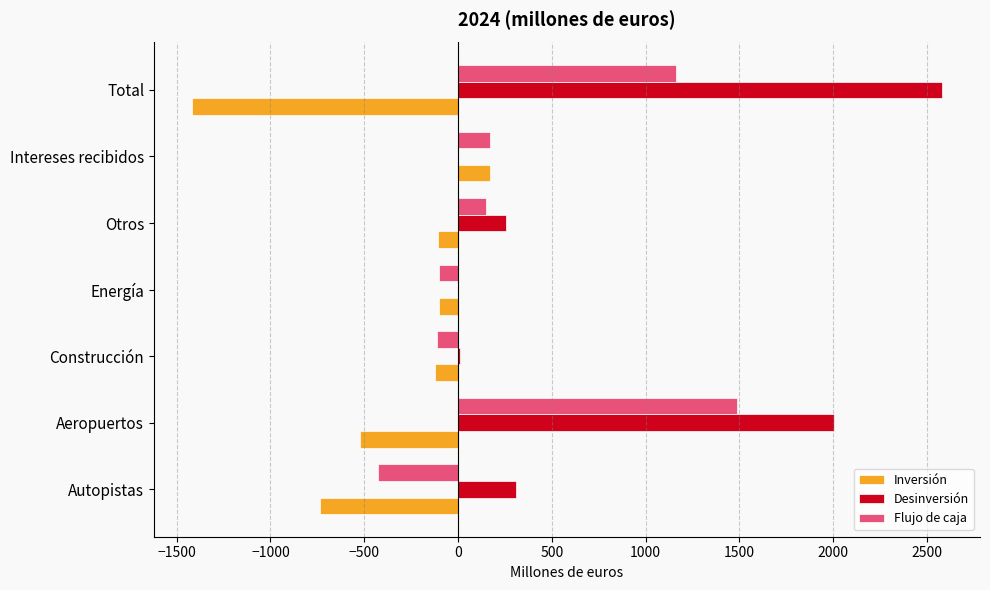

Between Aeropuertos and Construcción, which series saw the biggest shift?

Desinversión